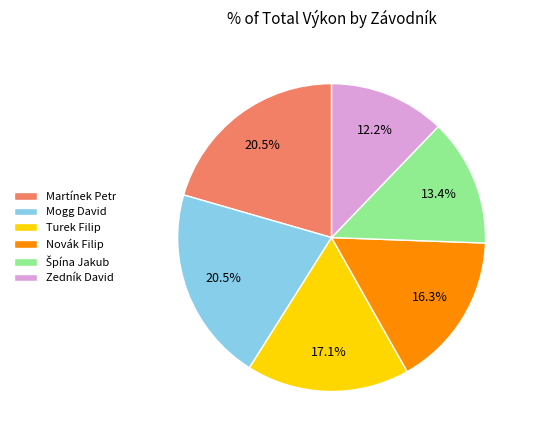

To the nearest percent, what portion does Zedník David represent?

12%